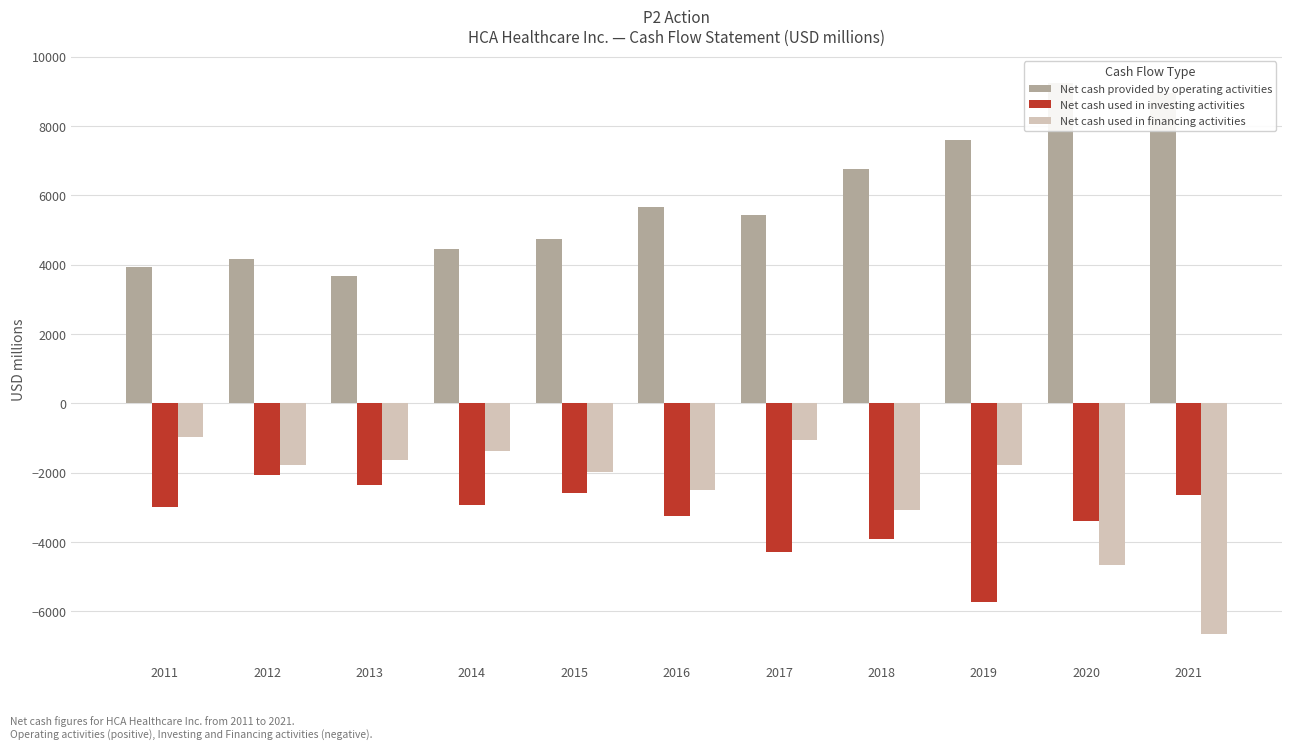

Which label corresponds to the smallest value in the chart?

2021